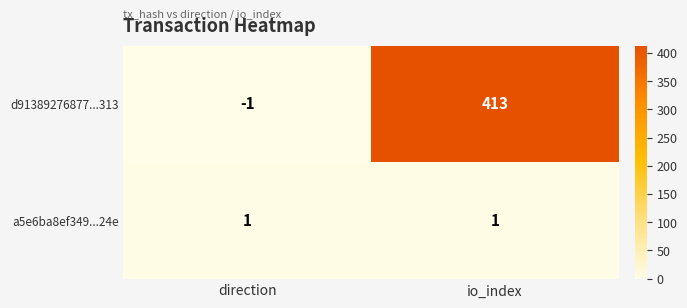

Which series changed the most between direction and io_index?

d91389276877...313